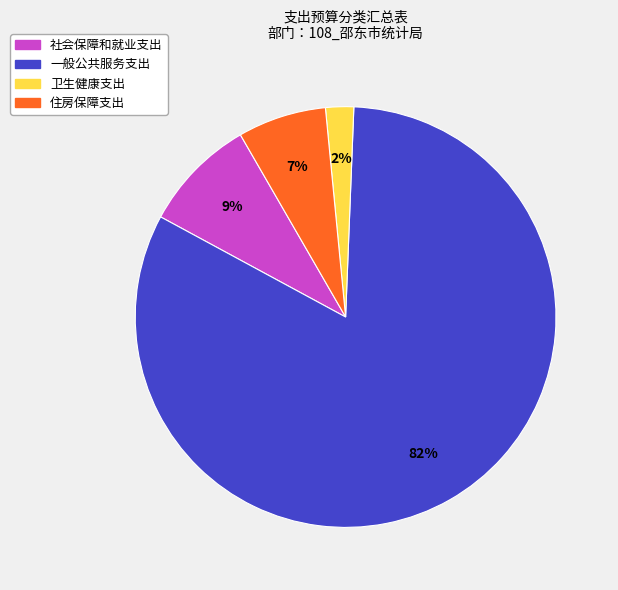

What is the ratio of the value at 卫生健康支出 to the value at 住房保障支出?

0.3